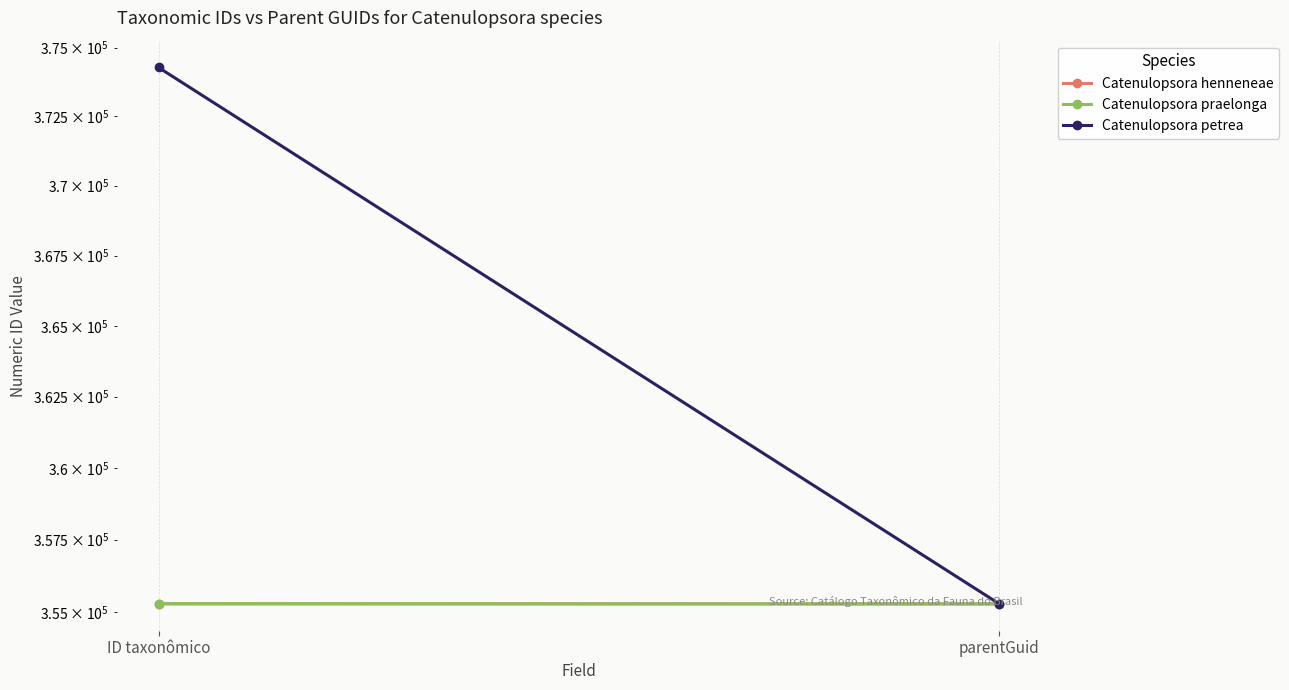

What is the label of the 2nd point from the left?

parentGuid